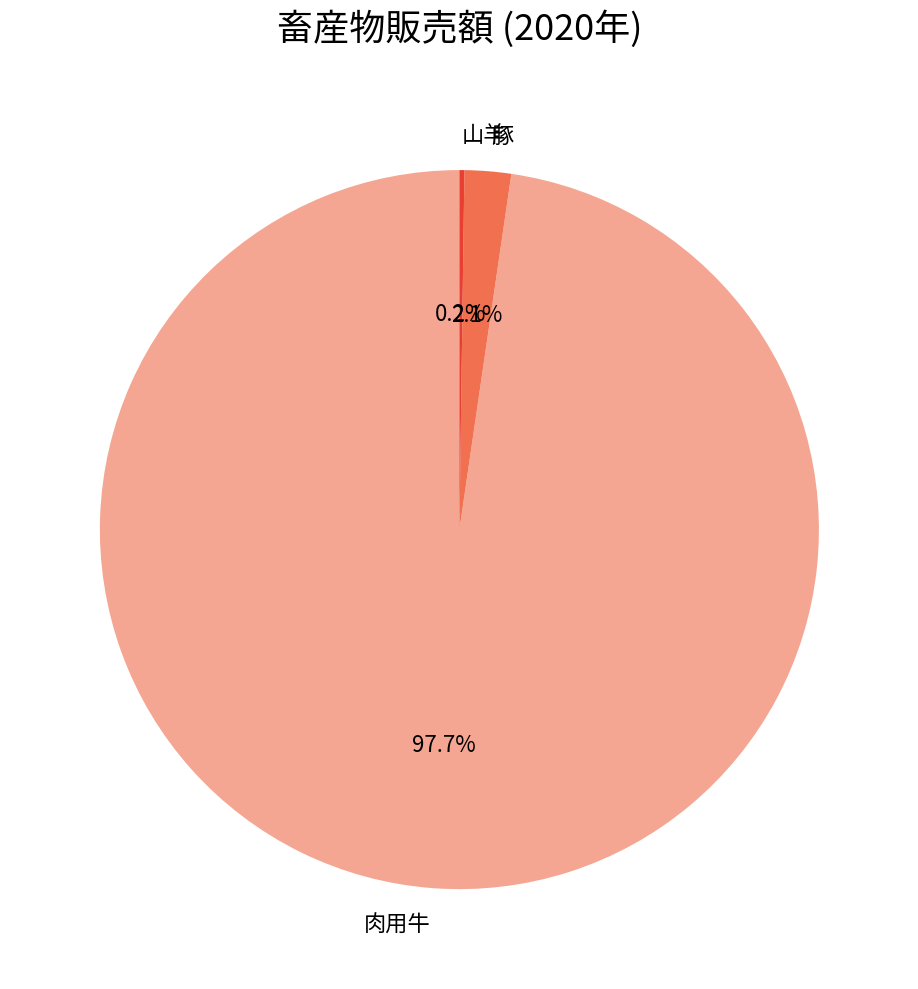

Does 肉用牛 account for over 50% of the chart?

Yes